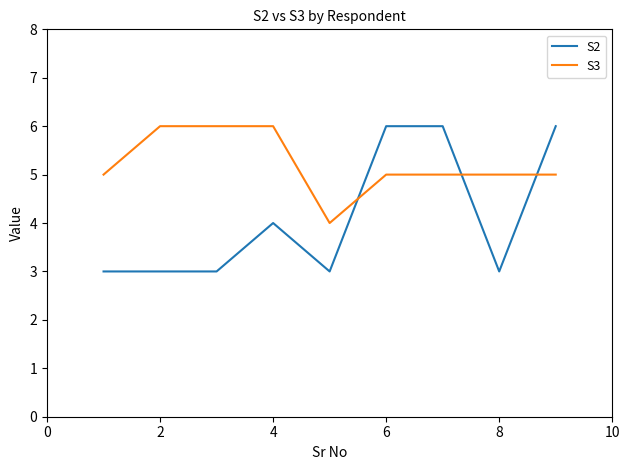

Rank the series by their average value, from lowest to highest.

S2, S3